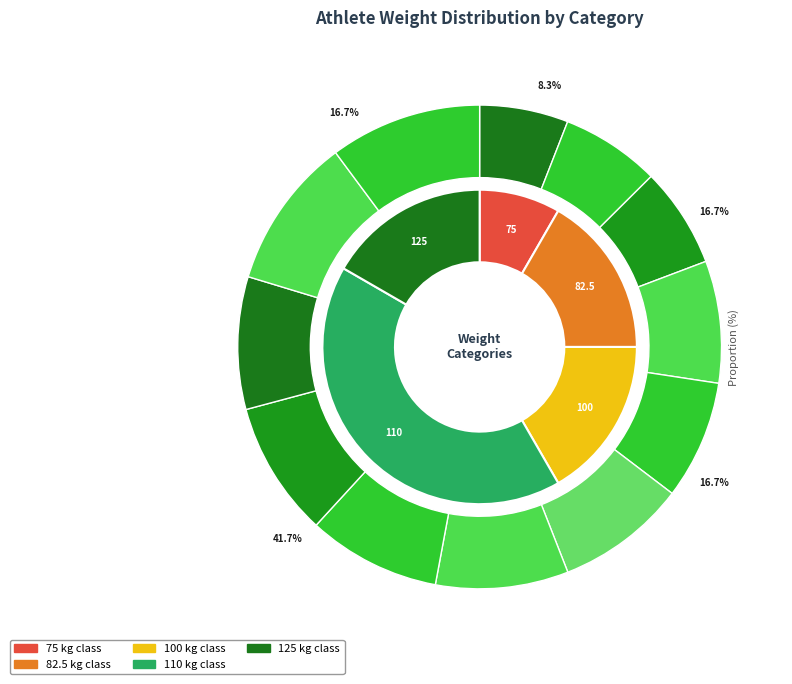

Which slice is the smallest?

75